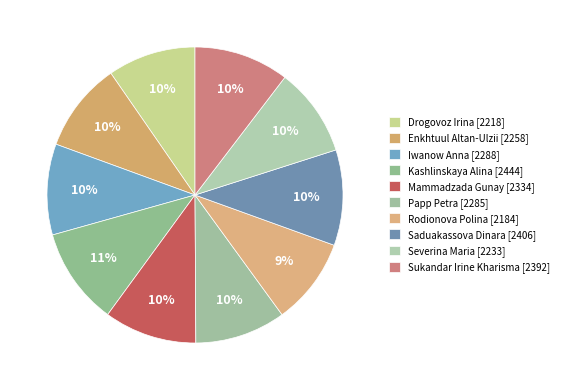

To the nearest percent, what portion does Kashlinskaya Alina represent?

11%